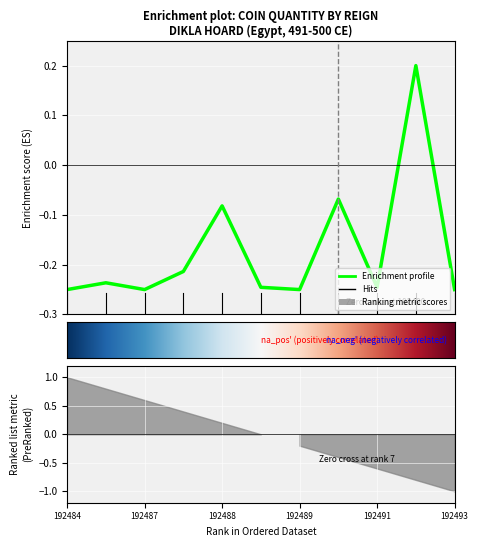

How many points are higher than both their immediate neighbors (excluding endpoints)?

4